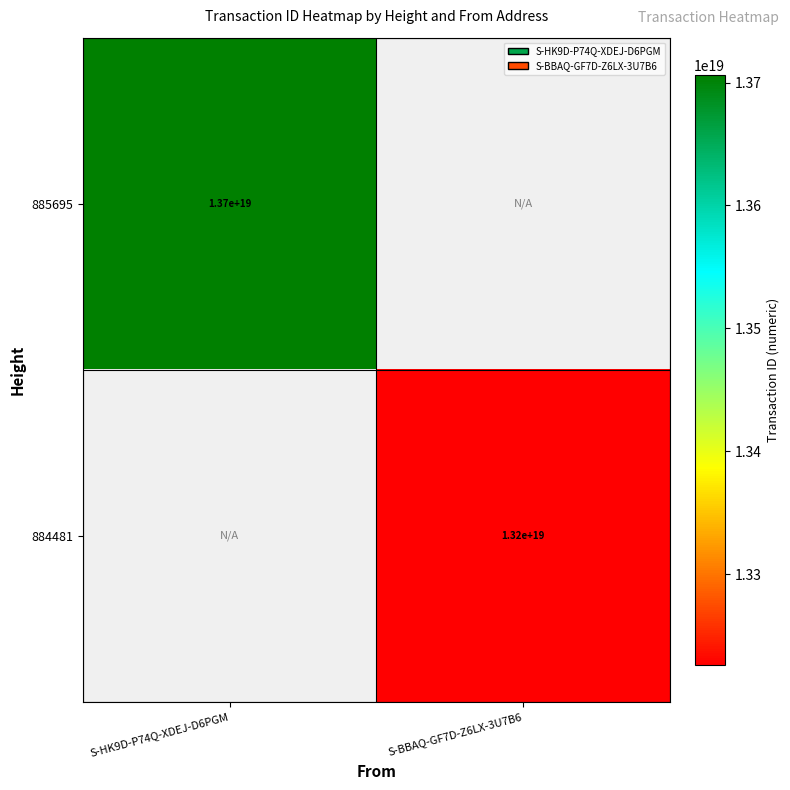

The 885695 series shows 13700000000000000000 at S-HK9D-P74Q-XDEJ-D6PGM. True or false?

True